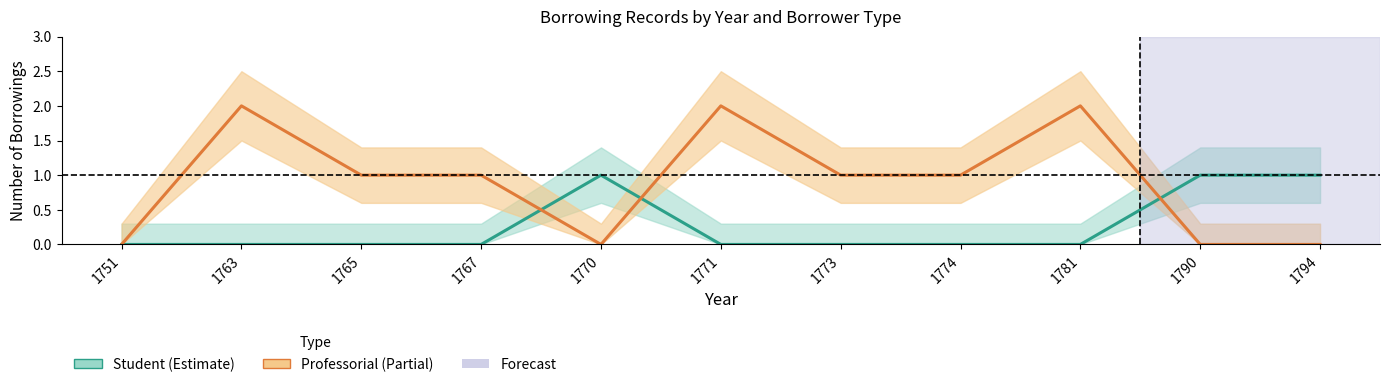

Between 1751 and 1773, which series saw the biggest shift?

Professorial